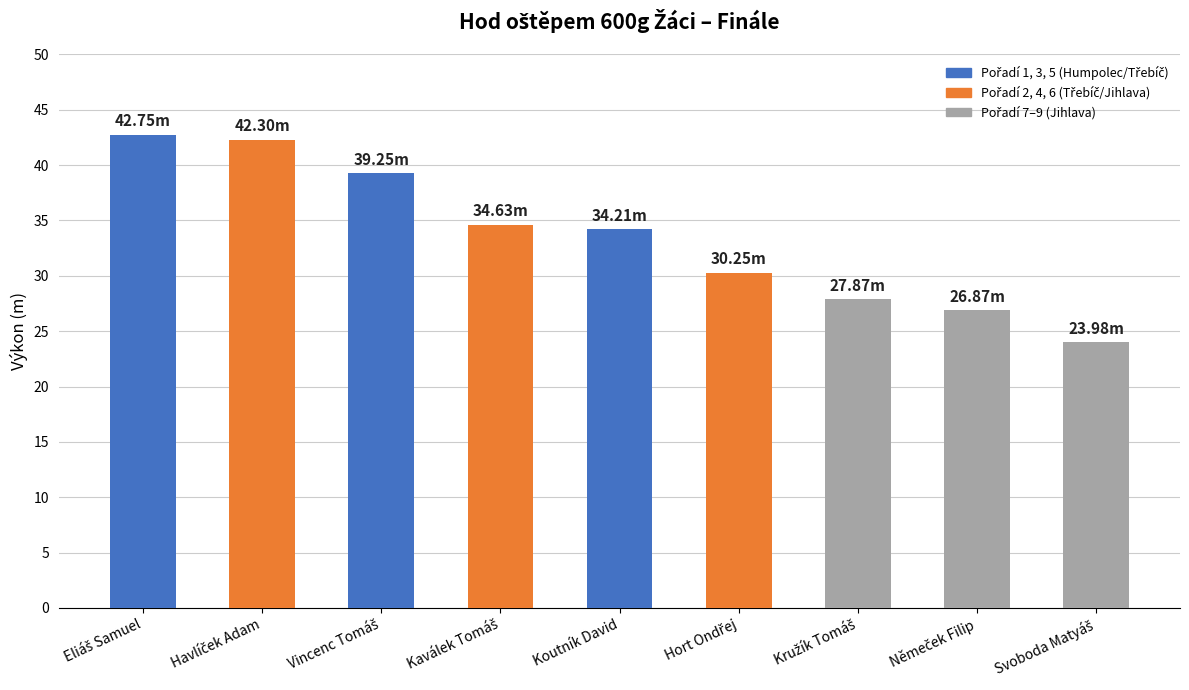

How many series are shown in this chart?

1